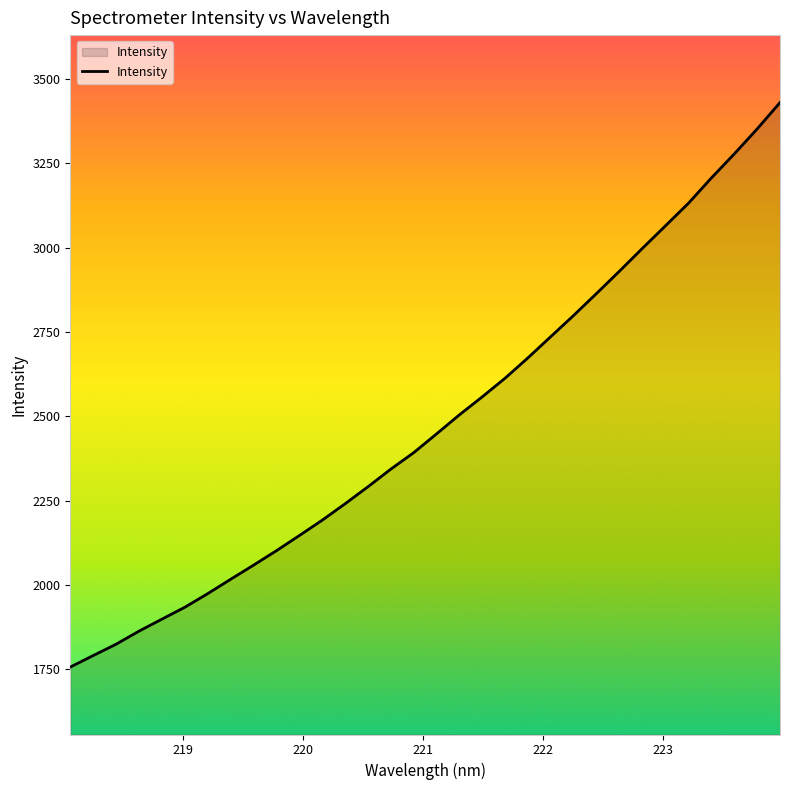

What is the difference between the maximum and minimum values?

1673.9